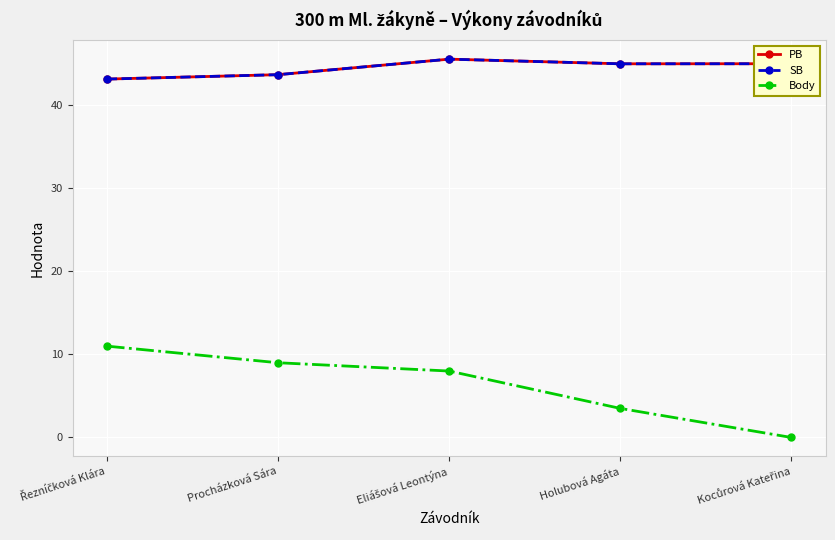

Is this an area chart (filled region under the line)?

No